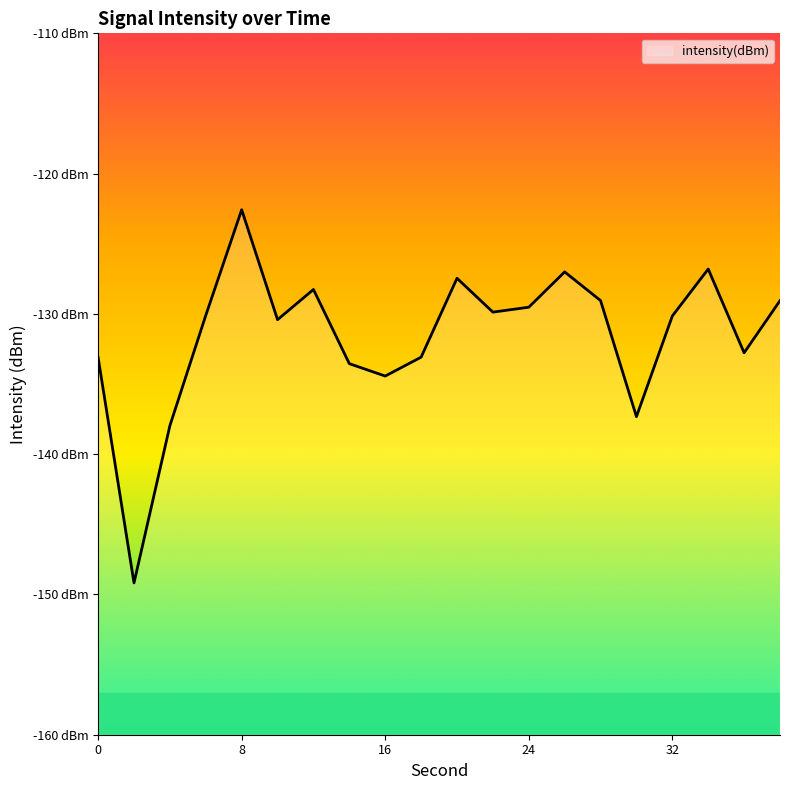

Where is the first local minimum?

2